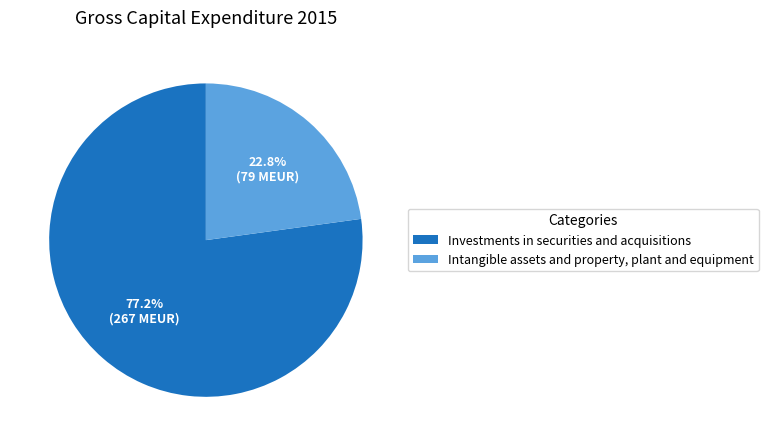

What is the smallest slice in the pie chart?

Intangible assets and property, plant and equipment